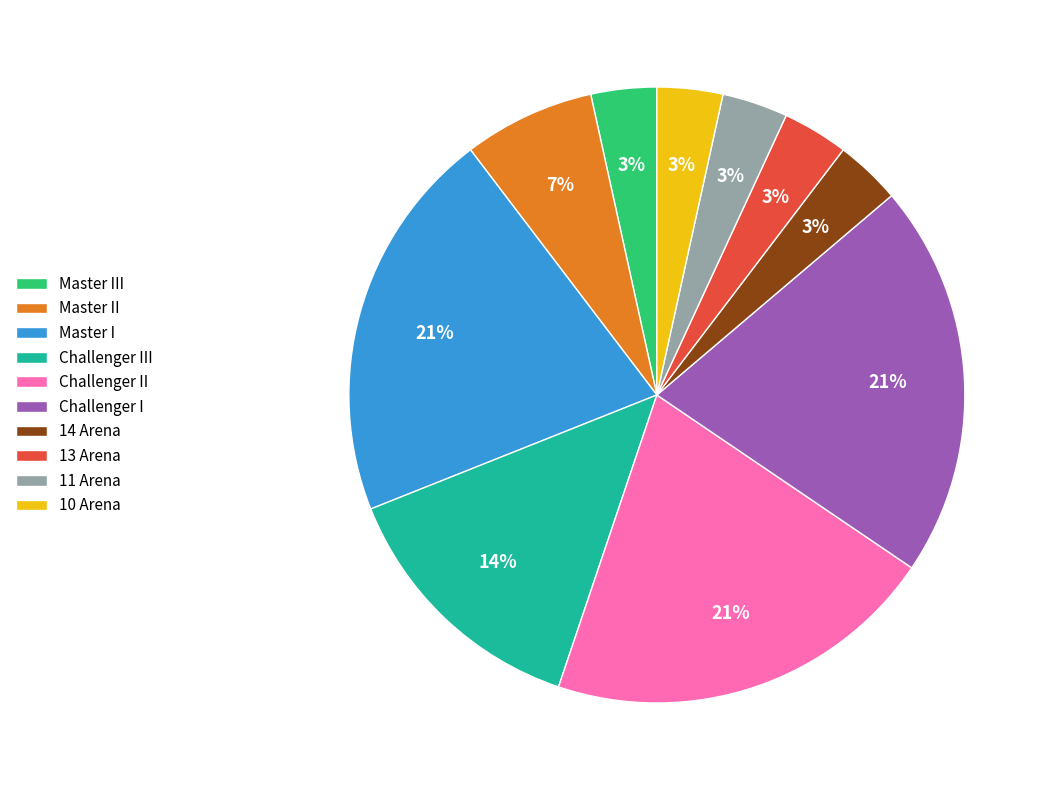

To the nearest percent, what portion does Challenger I represent?

21%